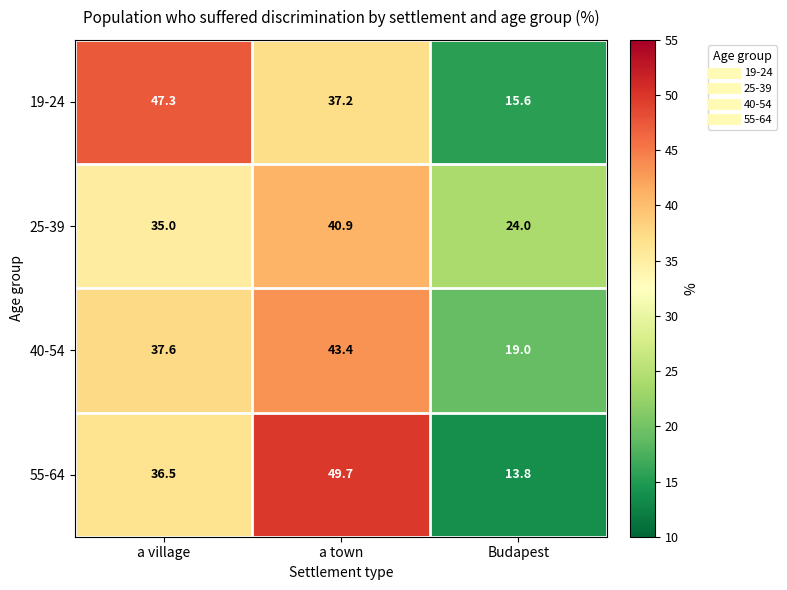

Which category has the lowest value across all series?

Budapest